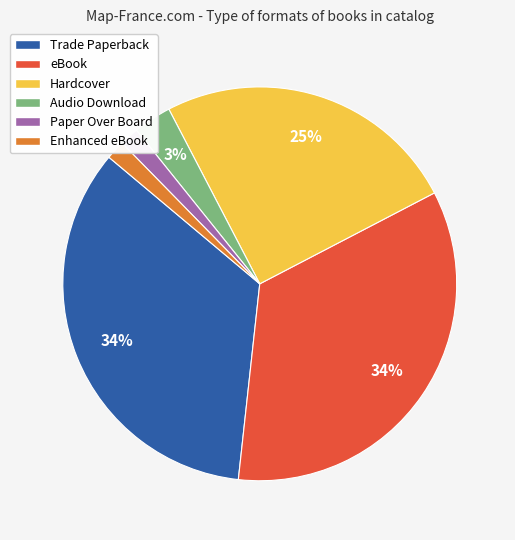

To the nearest percent, what portion does Enhanced eBook represent?

2%